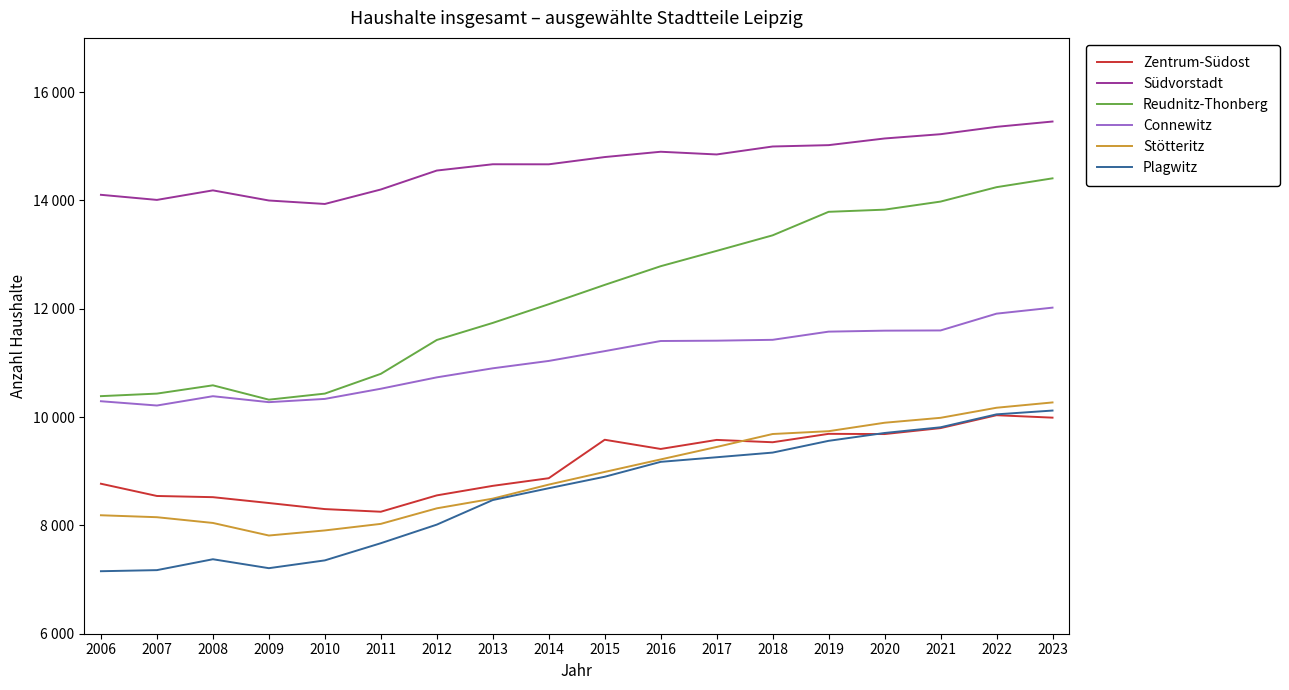

Does the chart have visible grid lines?

No